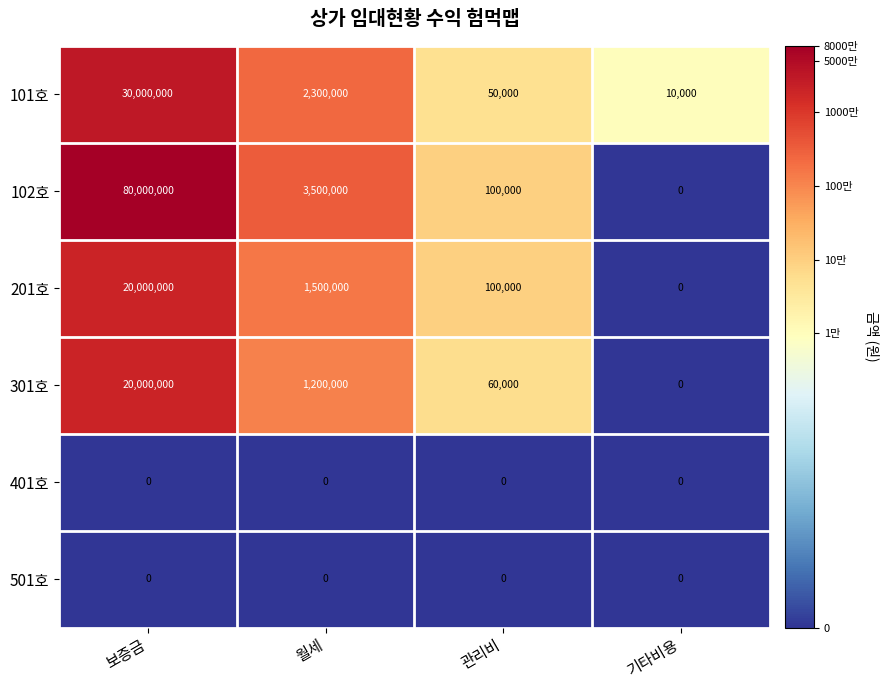

True or false: 101호 has a value of 10000 at 기타비용.

True